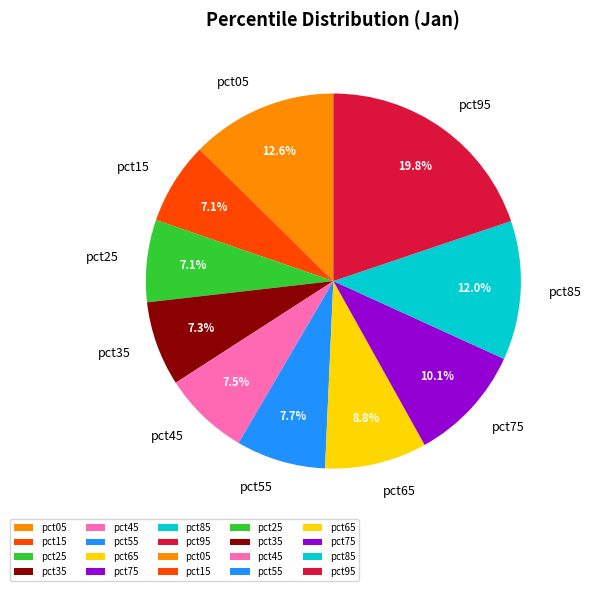

What is the largest slice in the pie chart?

pct95